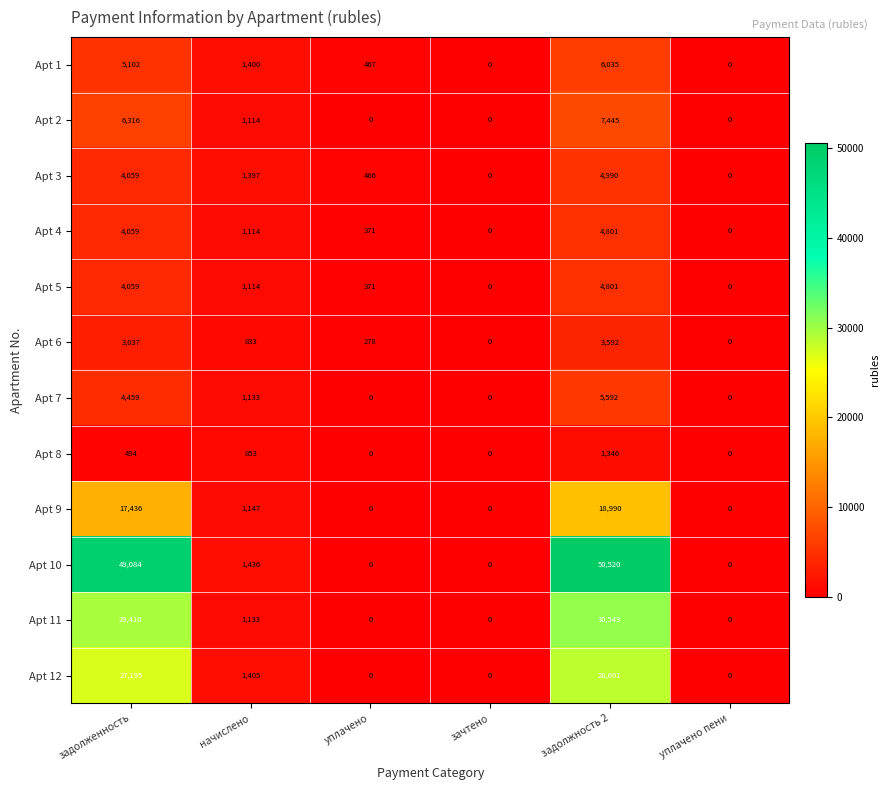

Which series has the largest total across all categories?

Apt 10